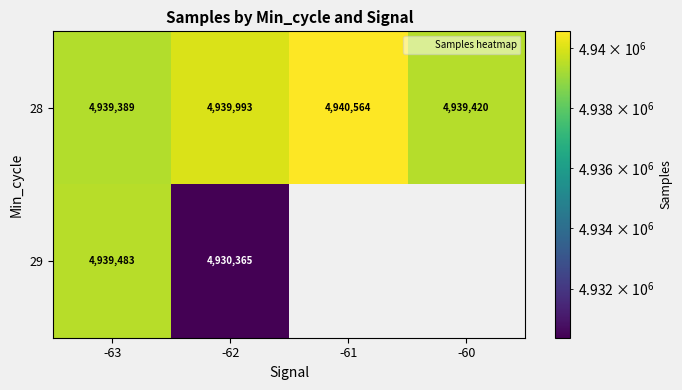

The value of 29 at -63 is 3029885.2. True or false?

False